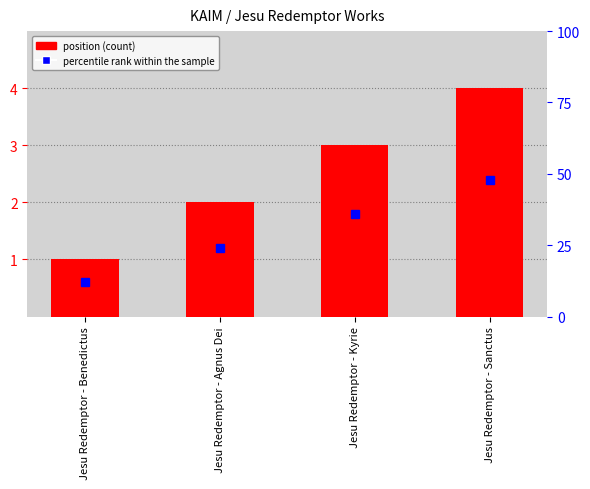

Does the chart contain any negative values?

No